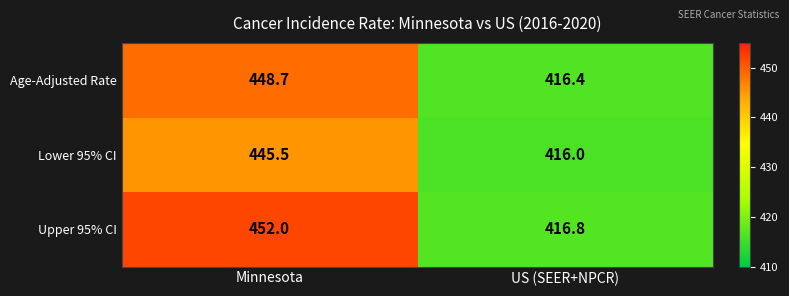

Reading right to left, what are all the values shown in this chart?

Age-Adjusted Rate: 416.4	448.7
Lower 95% CI: 416.0	445.5
Upper 95% CI: 416.8	452.0